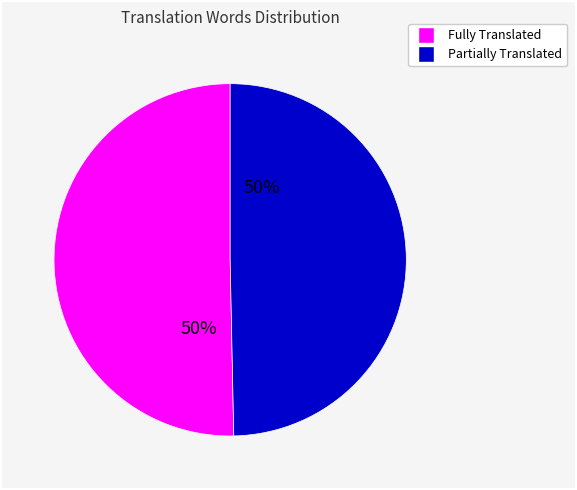

To the nearest percent, what is the average slice percentage?

50%